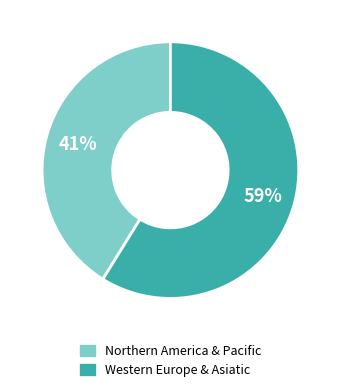

Combined, do Northern America & Pacific and Western Europe & Asiatic account for over 50%?

Yes